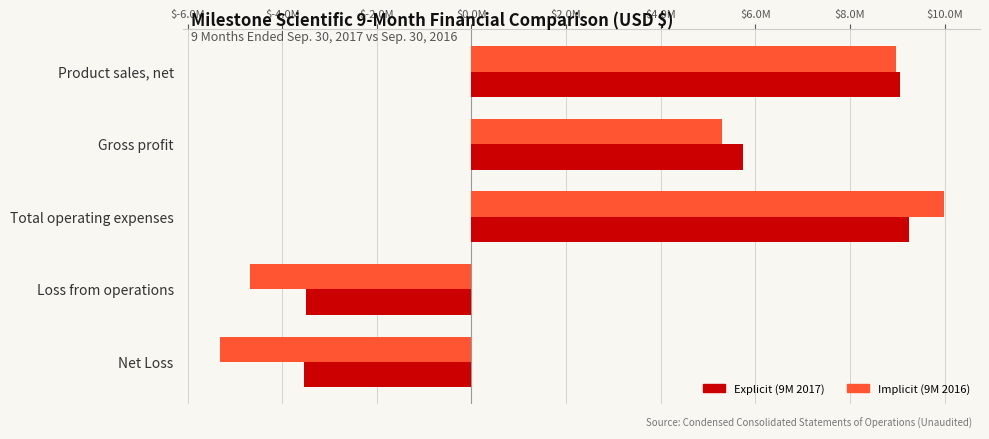

Which label corresponds to the smallest value in the chart?

Net Loss